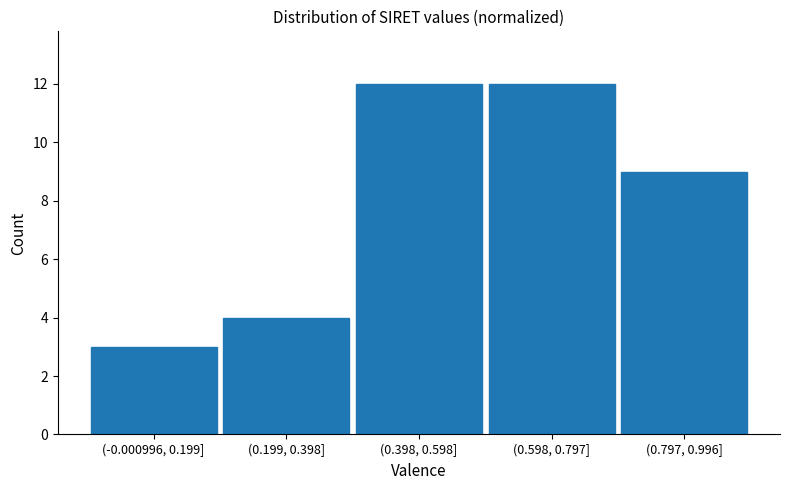

Reading left to right, list all the values displayed in this chart.

(-0.000996, 0.199]=3	(0.199, 0.398]=4	(0.398, 0.598]=12	(0.598, 0.797]=12	(0.797, 0.996]=9